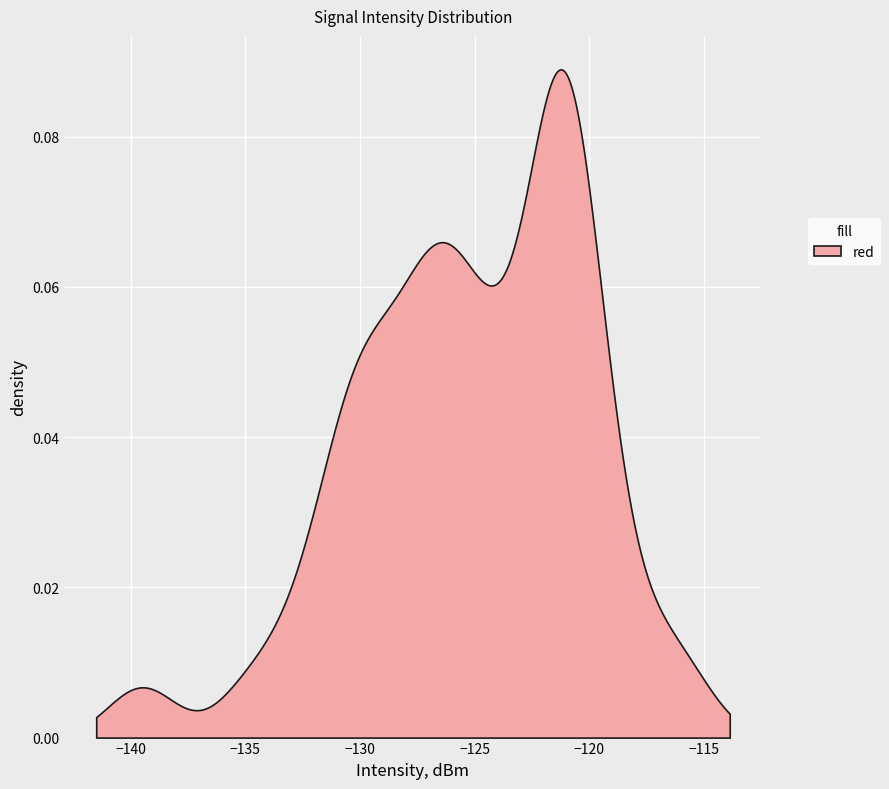

What is the sum of all values?

-5004.3